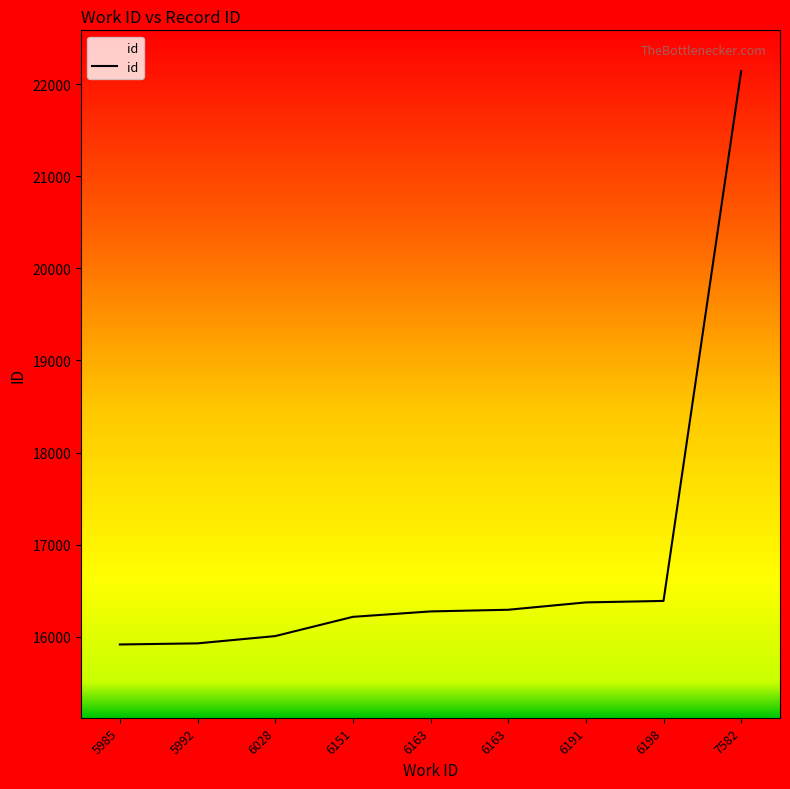

Reading left to right, extract all data points from this chart.

5985=15915	5992=15927	6028=16006	6151=16215	6163=16274	6163=16292	6191=16372	6198=16388	7582=22143